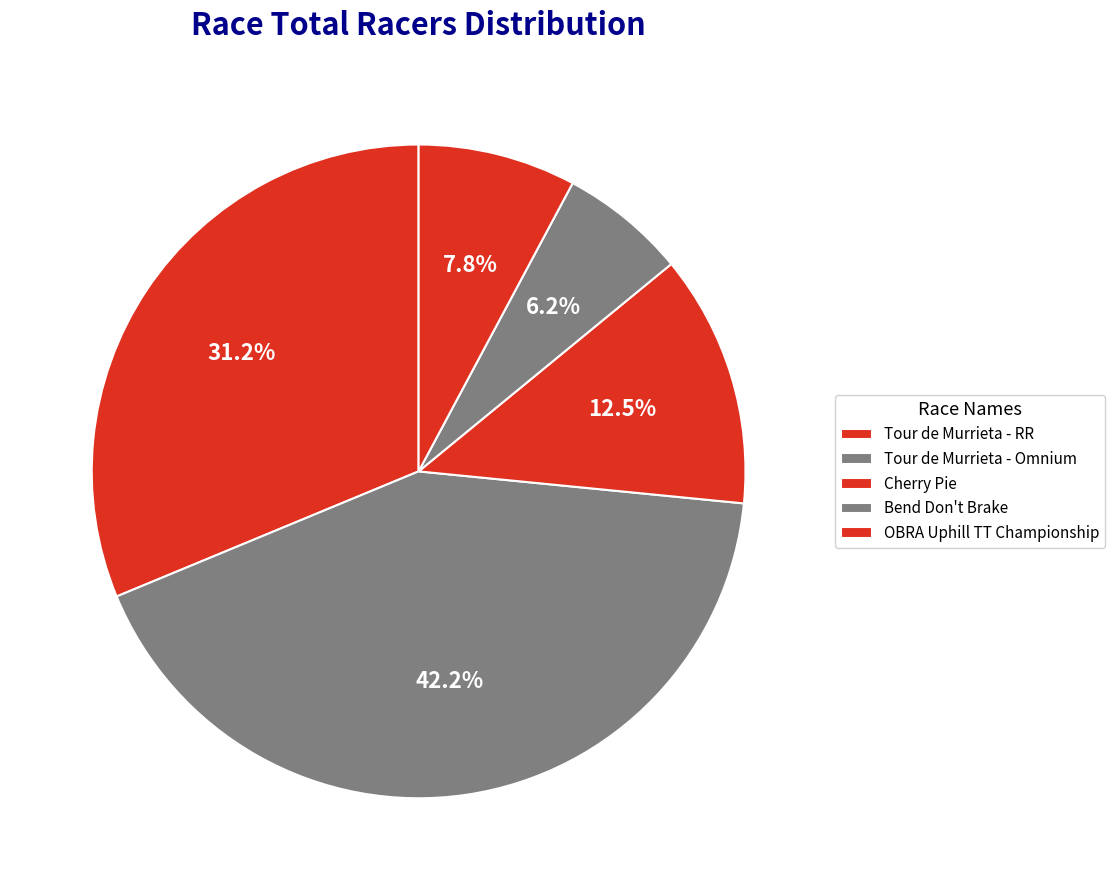

How many segments does this pie chart have?

5